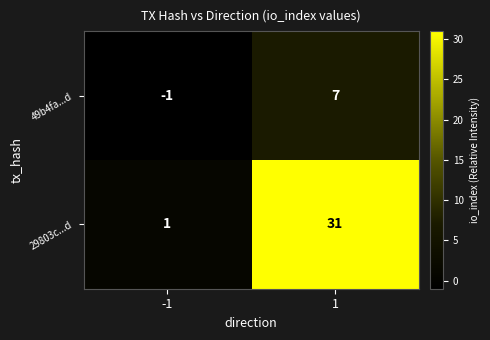

Reading left to right, list all the values displayed in this chart.

49b4fa...d: -1	7
29803c...d: 1	31